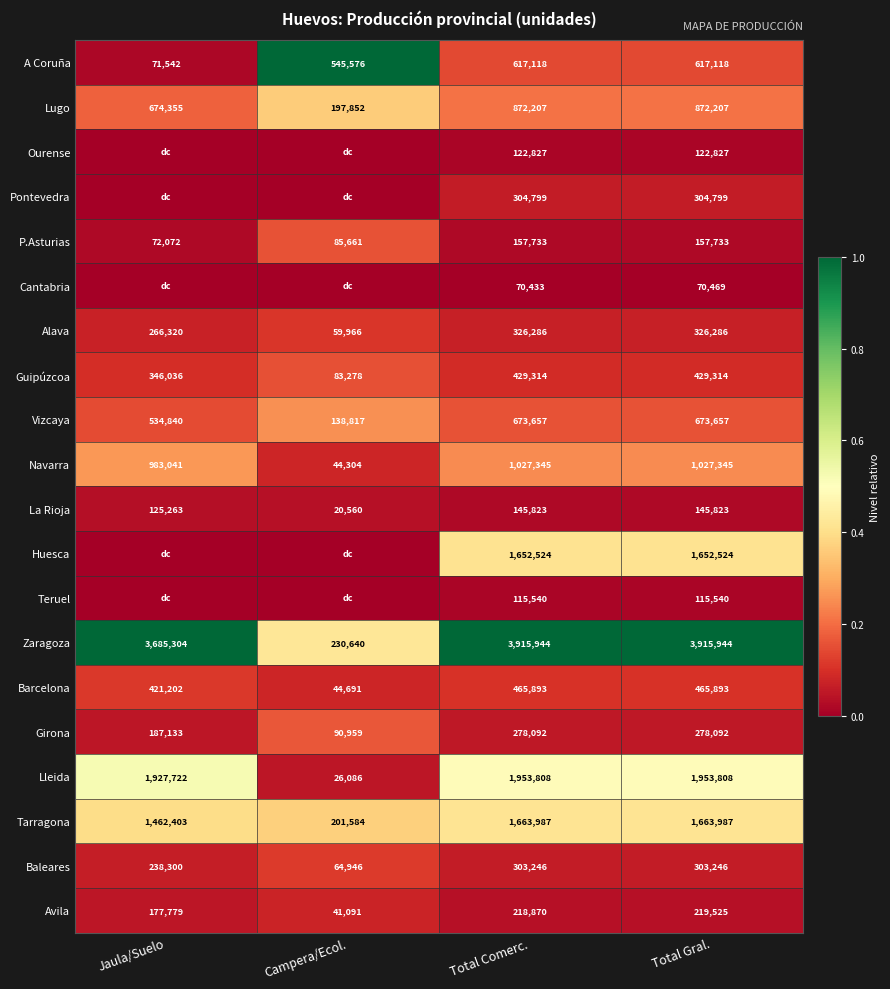

The La Rioja series shows 45134 at Jaula/Suelo. True or false?

False